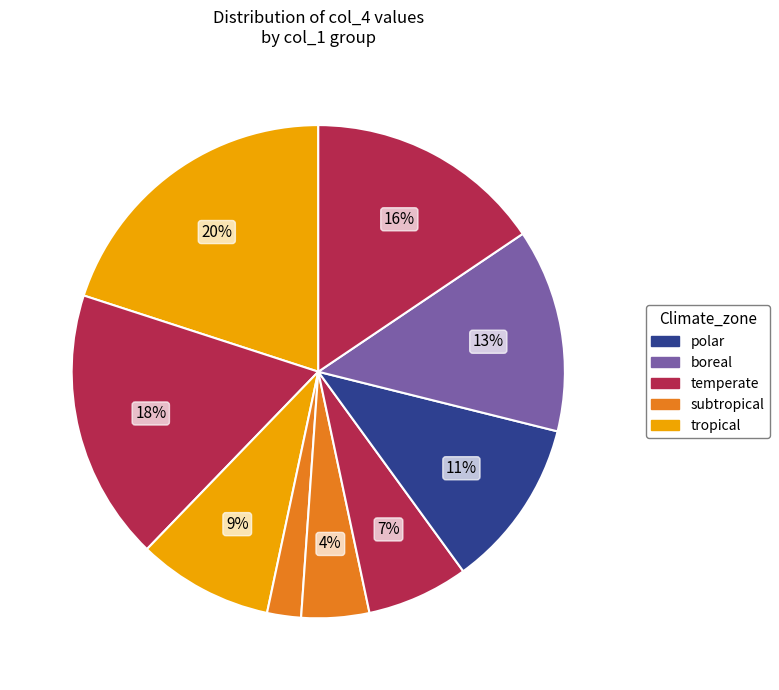

Count the number of slices in the pie.

9